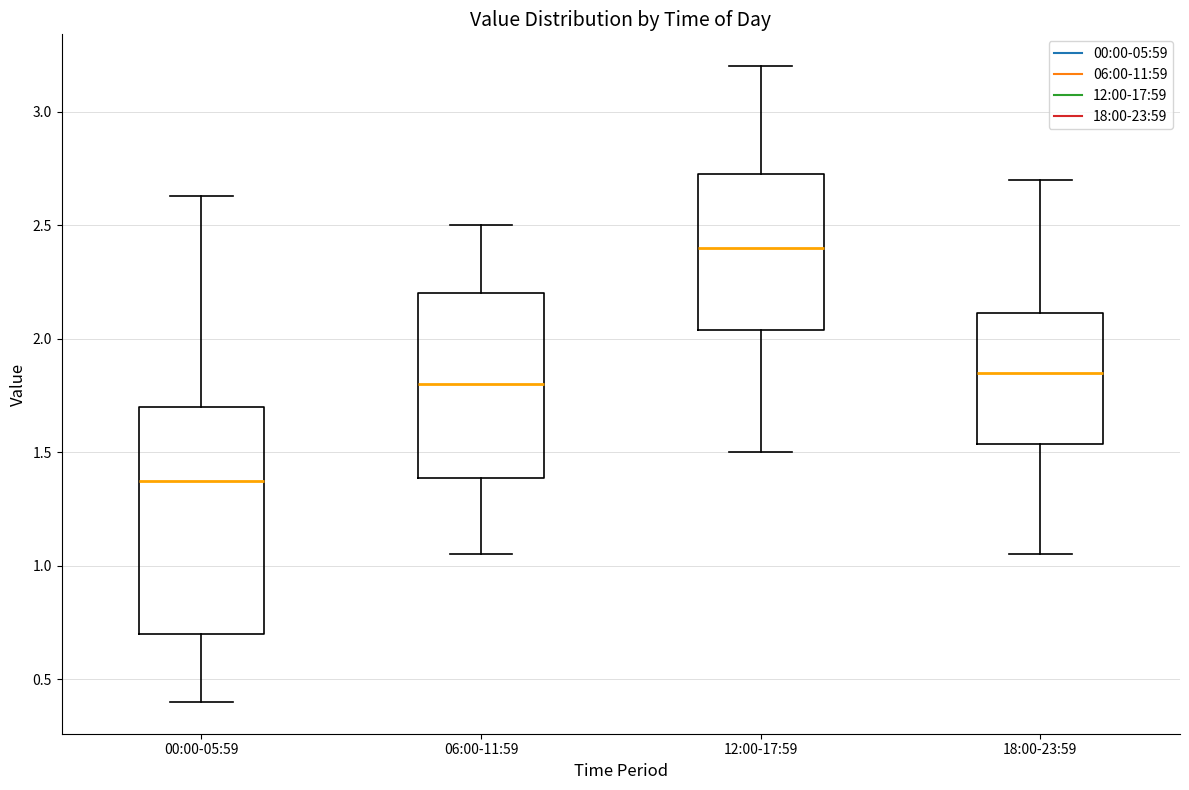

Where is the lower edge of the box for 06:00-11:59 on the y-axis? The values are not printed on the chart, so give them approximately, as read against the axis.

1.40